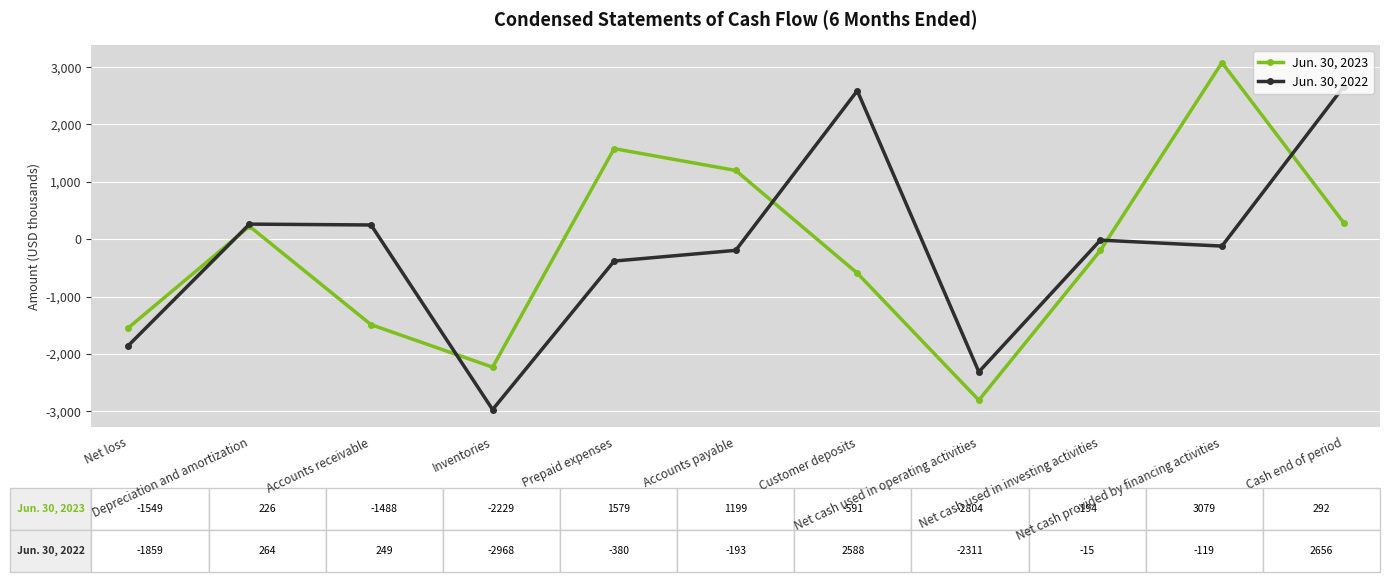

What position from the right is Accounts receivable?

9